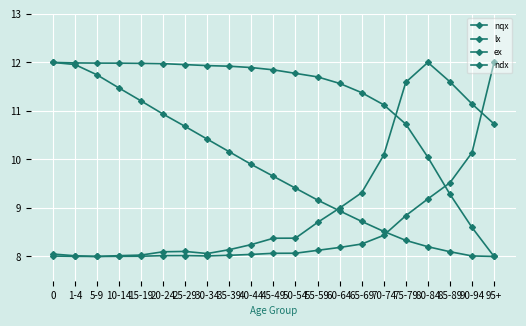

Reading left to right, extract all data points from this chart.

nqx: 0=8.0	1-4=8.0	5-9=8.0	10-14=8.0	15-19=8.0	20-24=8.0	25-29=8.0	30-34=8.0	35-39=8.0	40-44=8.0	45-49=8.1	50-54=8.1	55-59=8.1	60-64=8.2	65-69=8.3	70-74=8.4	75-79=8.8	80-84=9.2	85-89=9.5	90-94=10.1	95+=12.0
lx: 0=12.0	1-4=12.0	5-9=12.0	10-14=12.0	15-19=12.0	20-24=12.0	25-29=12.0	30-34=11.9	35-39=11.9	40-44=11.9	45-49=11.8	50-54=11.8	55-59=11.7	60-64=11.6	65-69=11.4	70-74=11.1	75-79=10.7	80-84=10.0	85-89=9.3	90-94=8.6	95+=8.0
ex: 0=12.0	1-4=12.0	5-9=11.7	10-14=11.5	15-19=11.2	20-24=10.9	25-29=10.7	30-34=10.4	35-39=10.2	40-44=9.9	45-49=9.7	50-54=9.4	55-59=9.2	60-64=8.9	65-69=8.7	70-74=8.5	75-79=8.3	80-84=8.2	85-89=8.1	90-94=8.0	95+=8.0
ndx: 0=8.1	1-4=8.0	5-9=8.0	10-14=8.0	15-19=8.0	20-24=8.1	25-29=8.1	30-34=8.1	35-39=8.1	40-44=8.2	45-49=8.4	50-54=8.4	55-59=8.7	60-64=9.0	65-69=9.3	70-74=10.1	75-79=11.6	80-84=12.0	85-89=11.6	90-94=11.1	95+=10.7